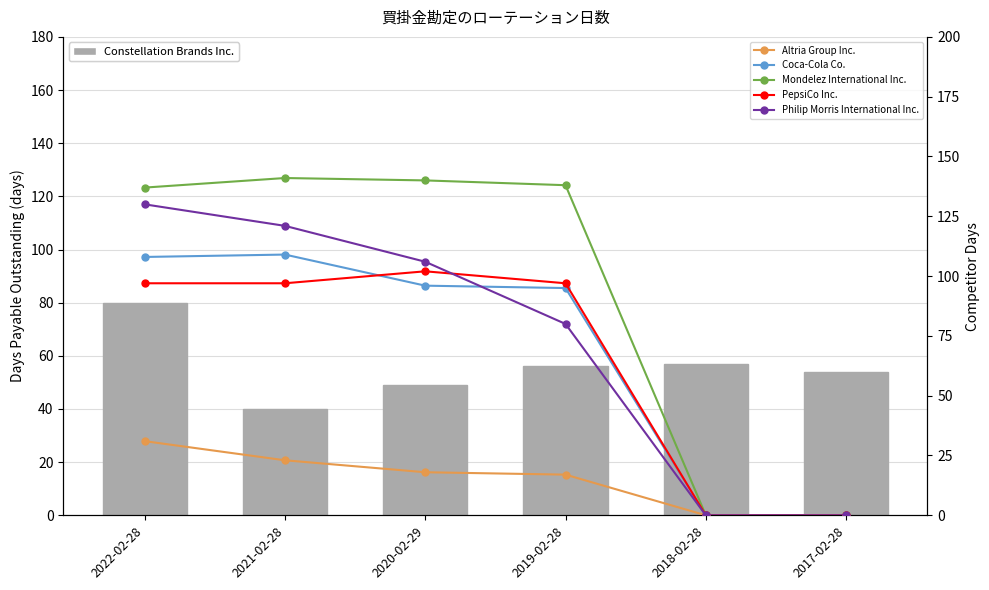

Is it true that Coca-Cola Co. equals 54 at 2021-02-28?

False